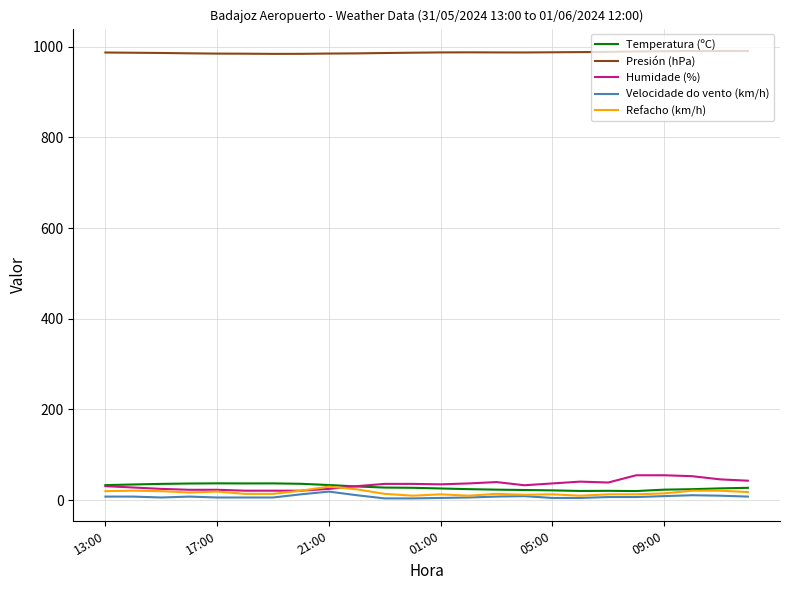

At how many categories does at least one series exceed 573?

24